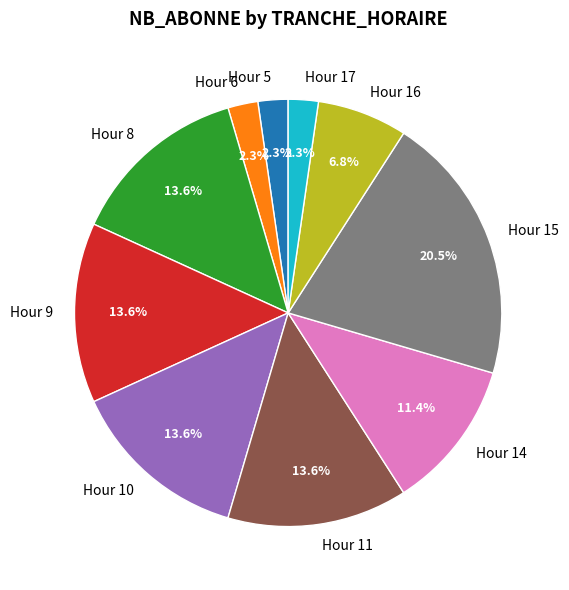

Which slice is the largest?

Hour 15